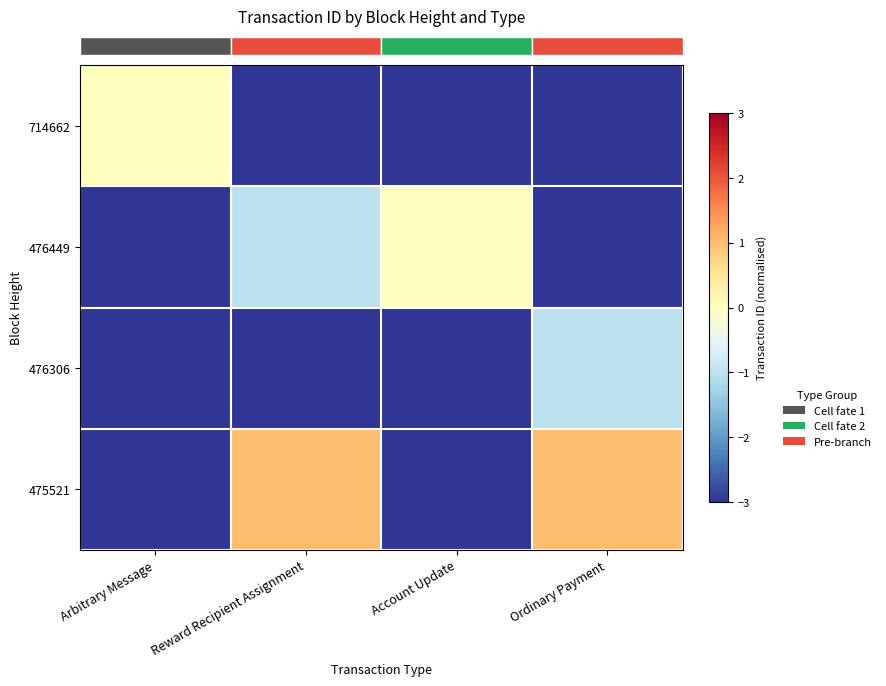

At which category is the sum across all series the highest?

Reward Recipient Assignment